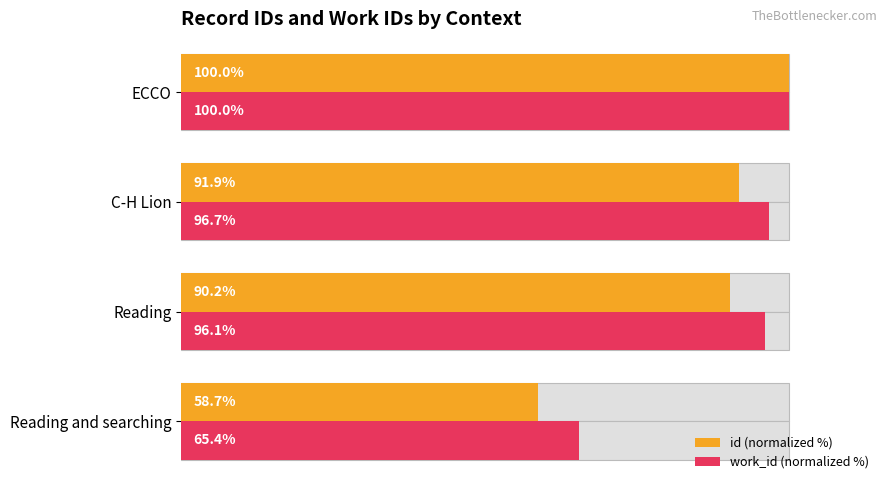

Which series has the largest total across all categories?

work_id (normalized %)